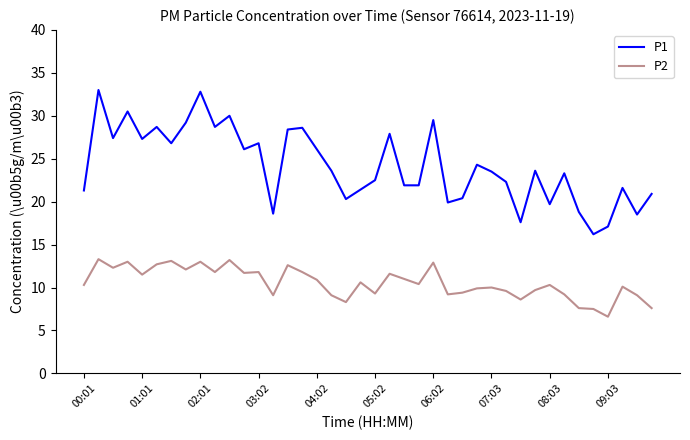

True or false: P1 and P2 intersect in this chart.

False